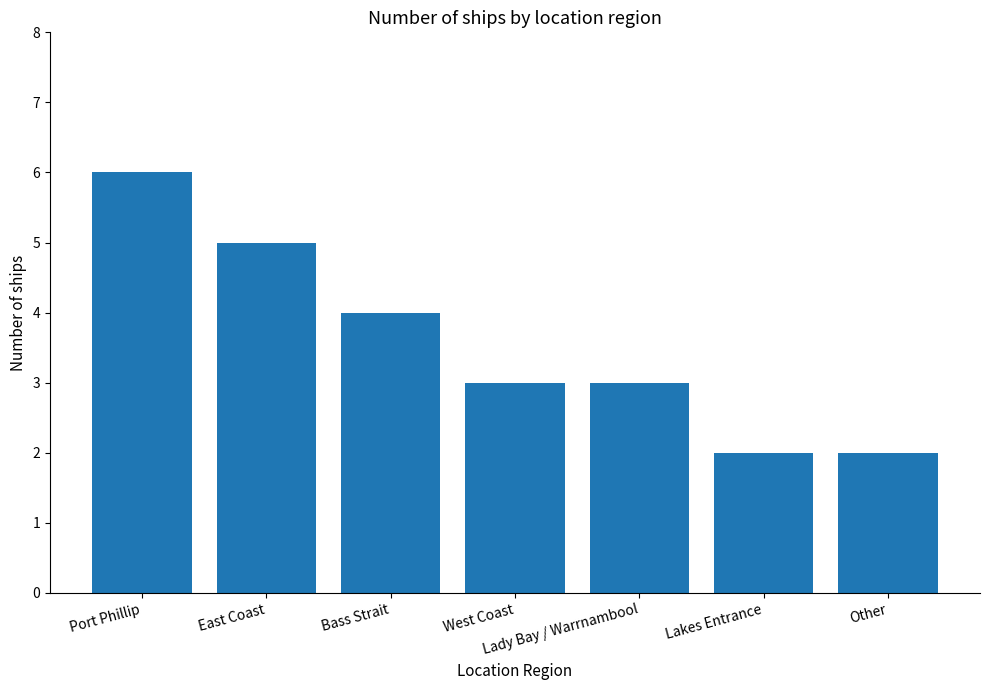

Read the value at Bass Strait.

4